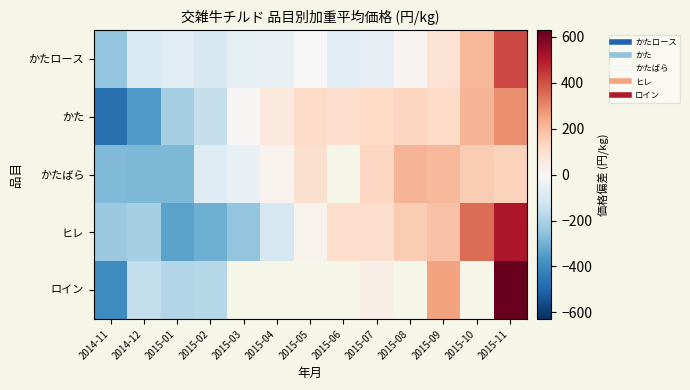

Rank the series at 2015-03 from lowest to highest value.

ヒレ, かたロース, かたばら, かた, ロイン